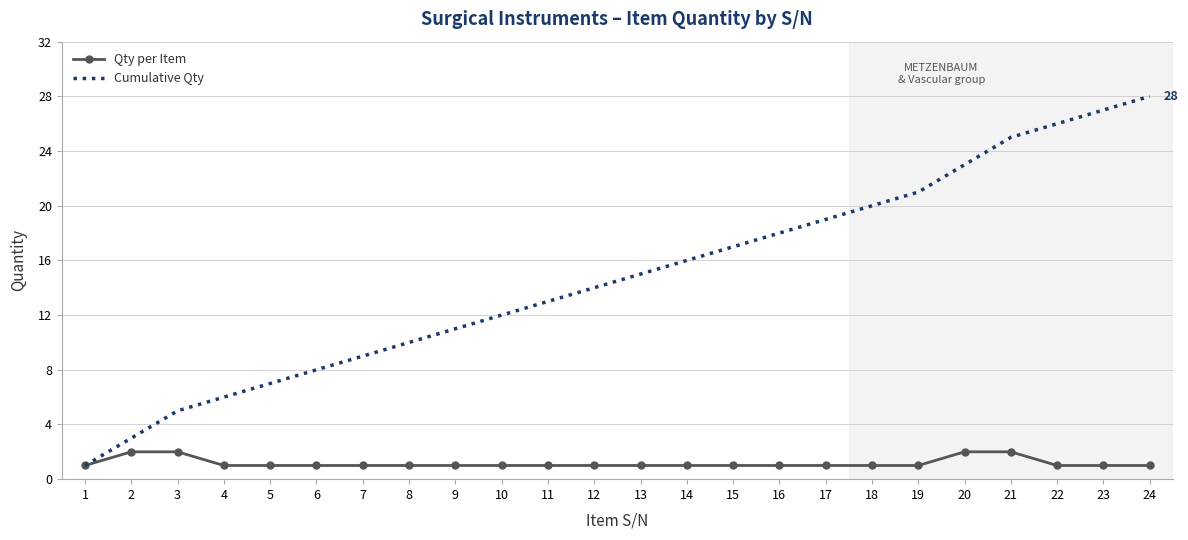

Reading left to right, what are all the values shown in this chart?

Qty per Item: 1	2	2	1	1	1	1	1	1	1	1	1	1	1	1	1	1	1	1	2	2	1	1	1
Cumulative Qty: 1	3	5	6	7	8	9	10	11	12	13	14	15	16	17	18	19	20	21	23	25	26	27	28